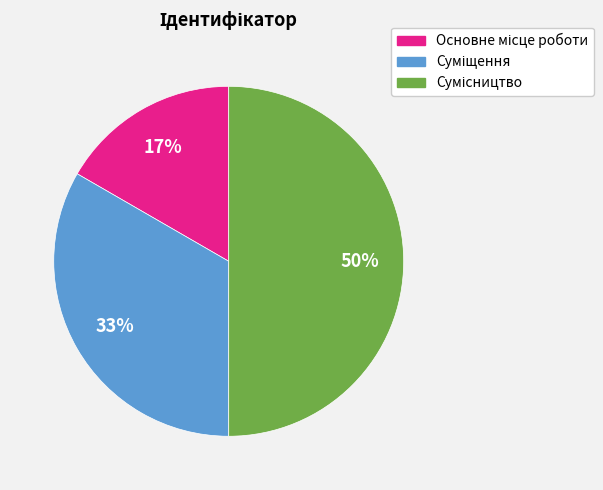

To the nearest percent, what is the difference between the largest and smallest slice percentages?

33%